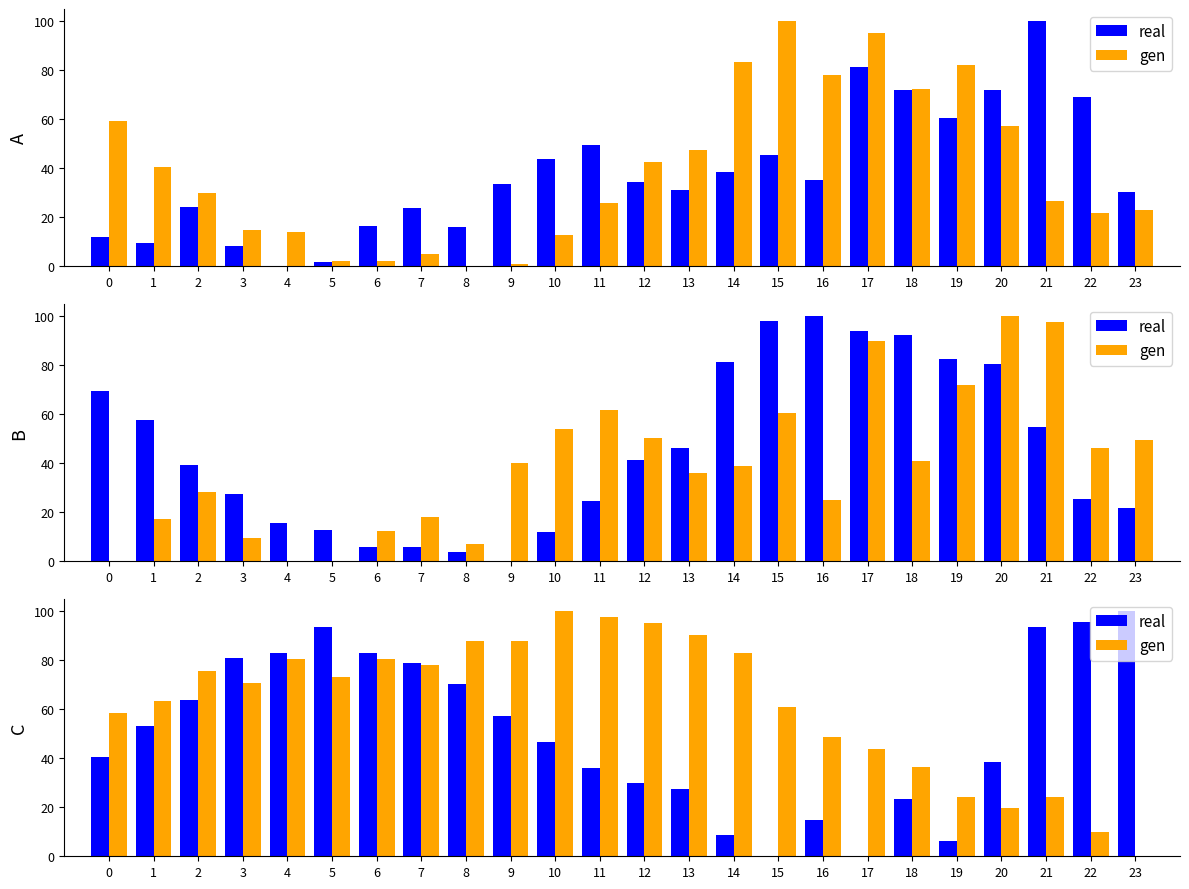

What is the value of the real bar at the 7th from the left?

83.0